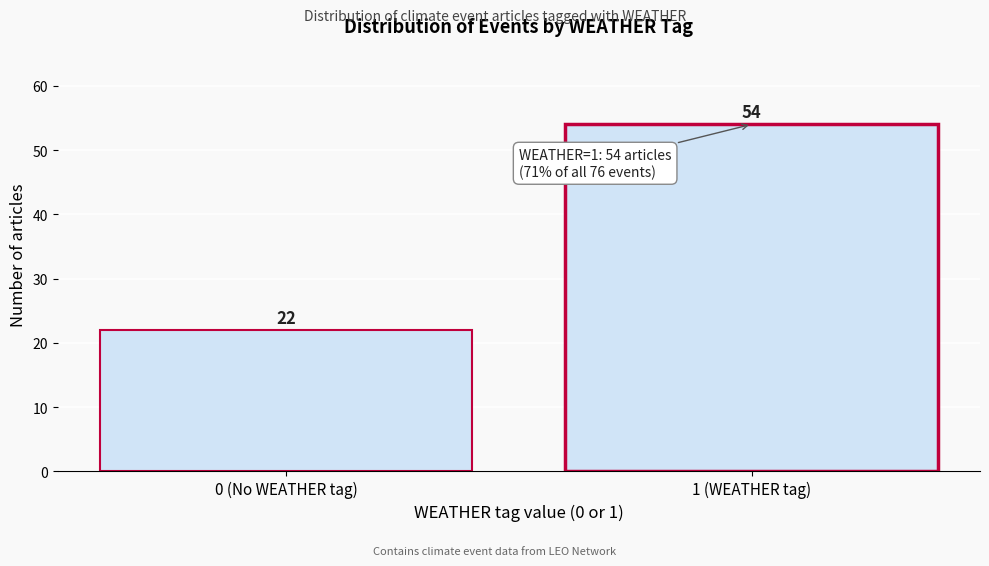

Reading right to left, list all the values displayed in this chart.

54	22